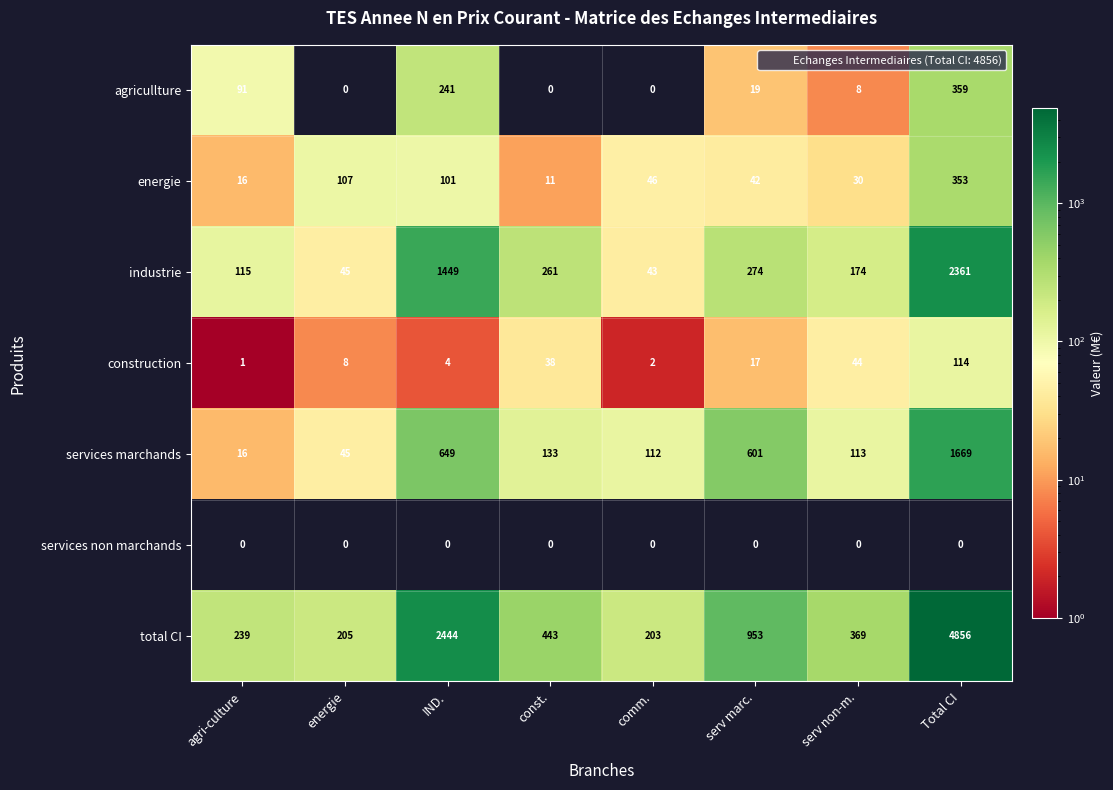

What is the sum of the total CI values at serv non-m. and comm.?

572